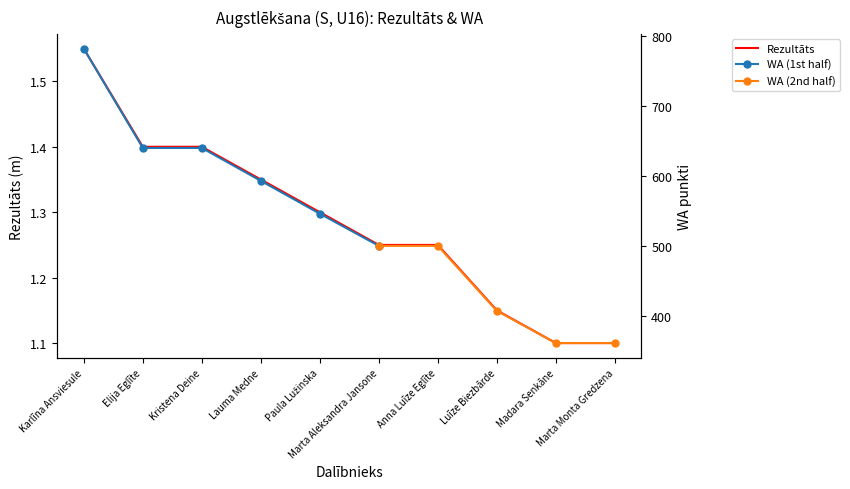

The chart shows a value of 1.3 at Paula Lužinska. True or false?

True